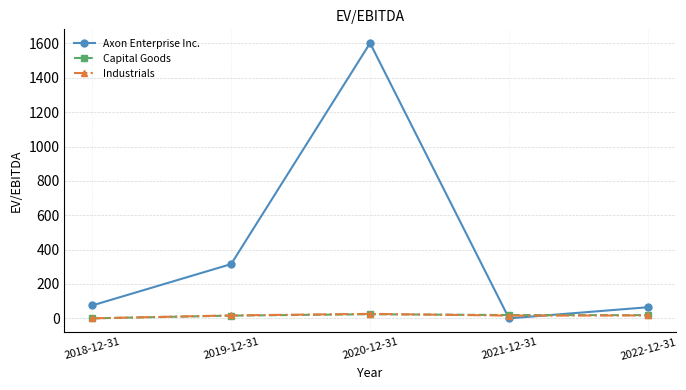

Read the Capital Goods value at 2021-12-31.

19.1